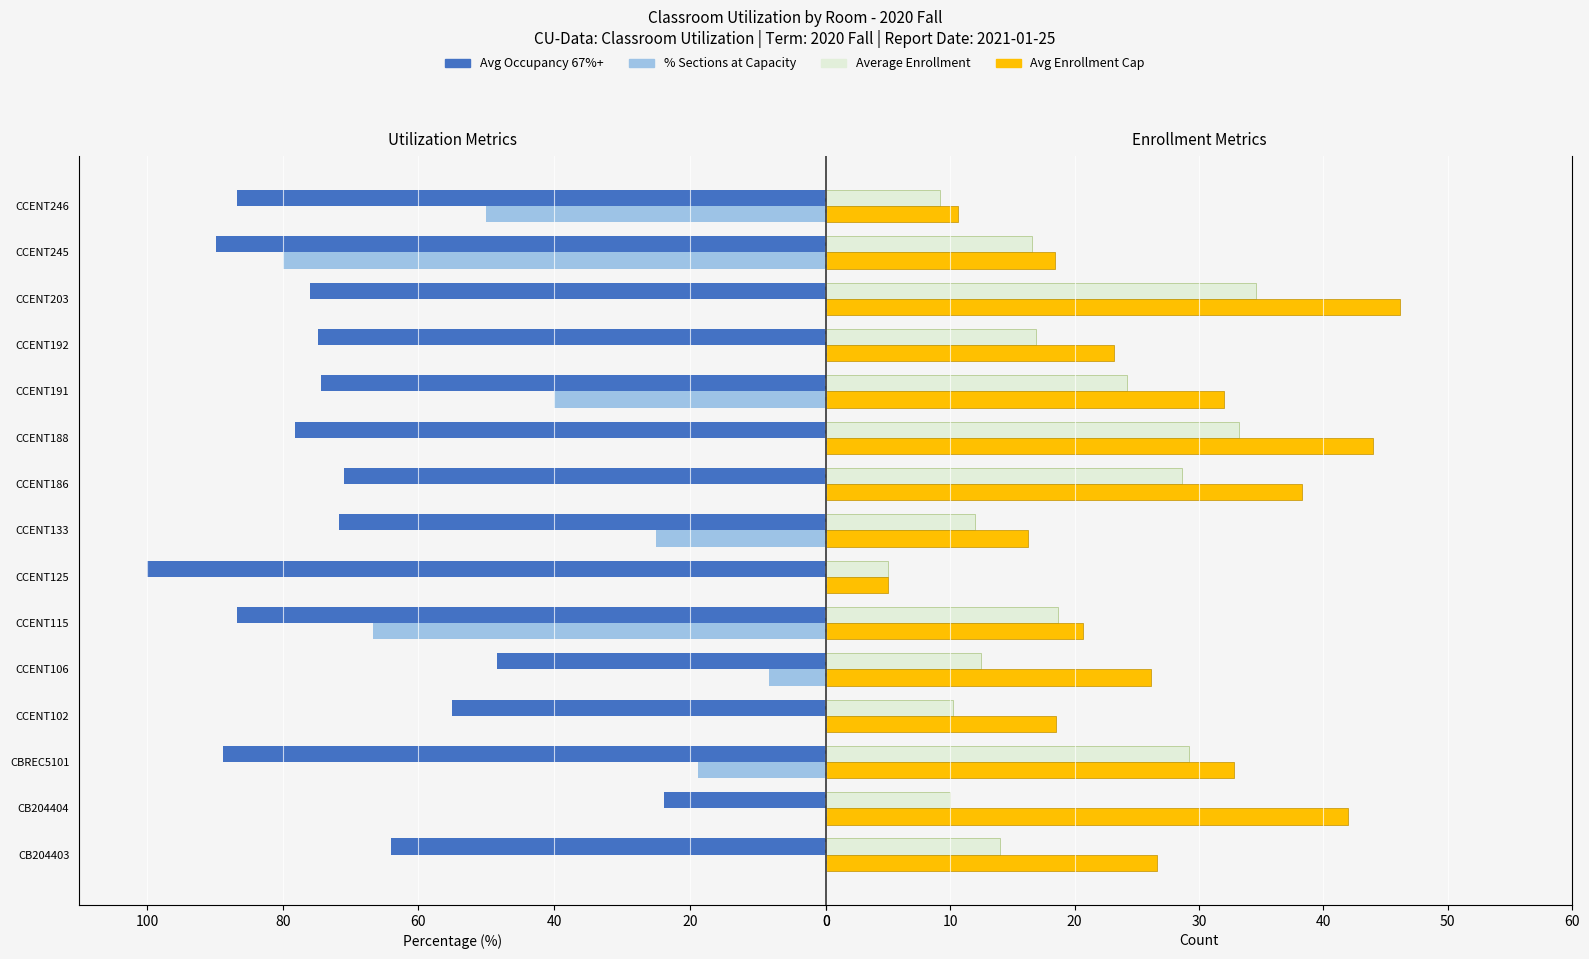

What is the difference between the maximum and minimum values in the Average Enrollment series?

29.5